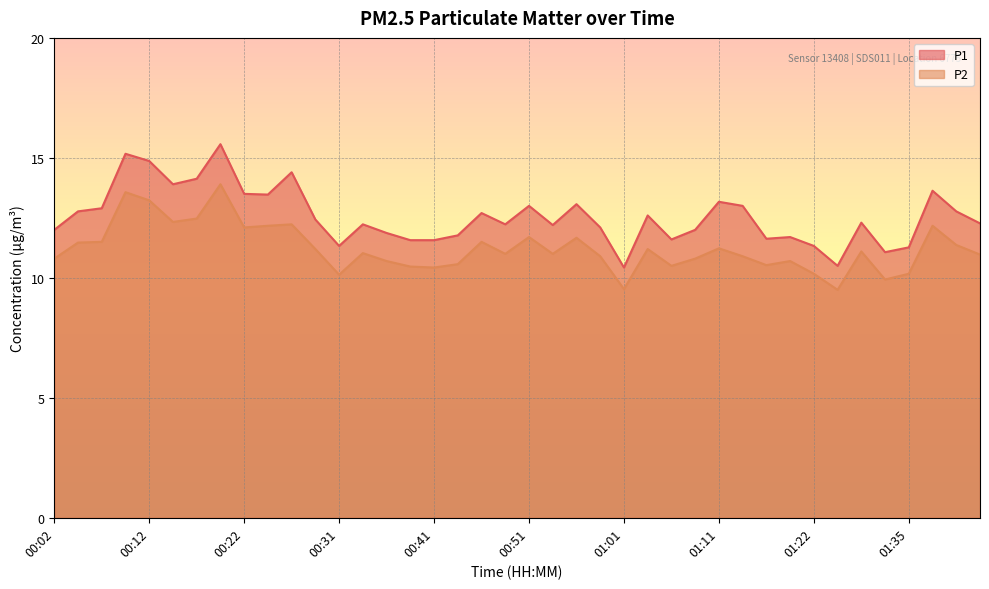

What is the approximate value of P1 at 01:43?

12.3